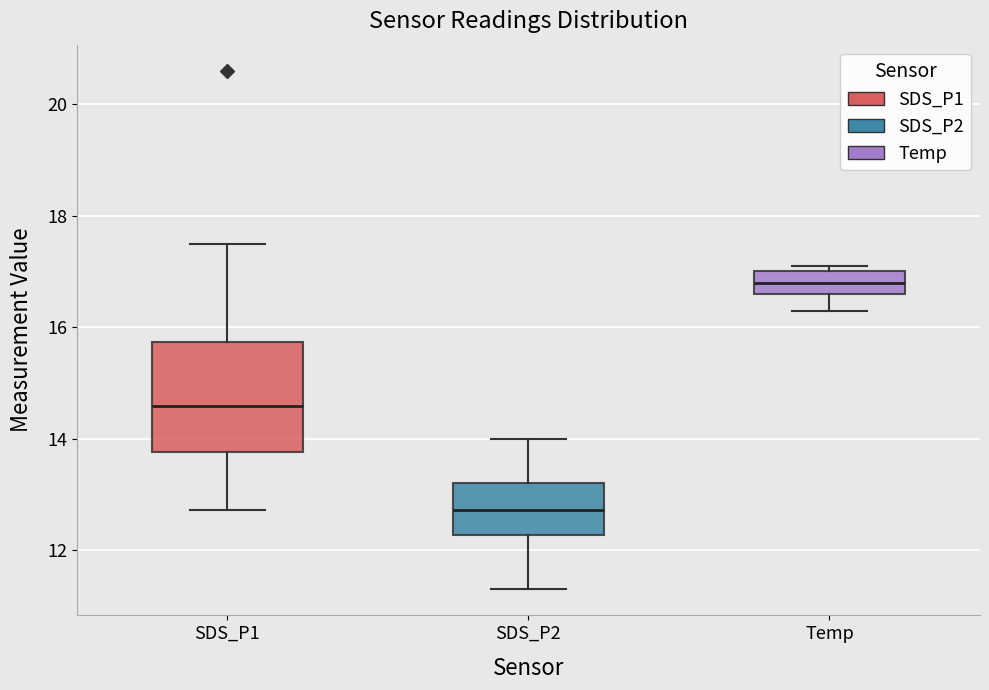

Where does the upper whisker of the box for SDS_P1 end on the y-axis? The values are not printed on the chart, so give them approximately, as read against the axis.

17.6